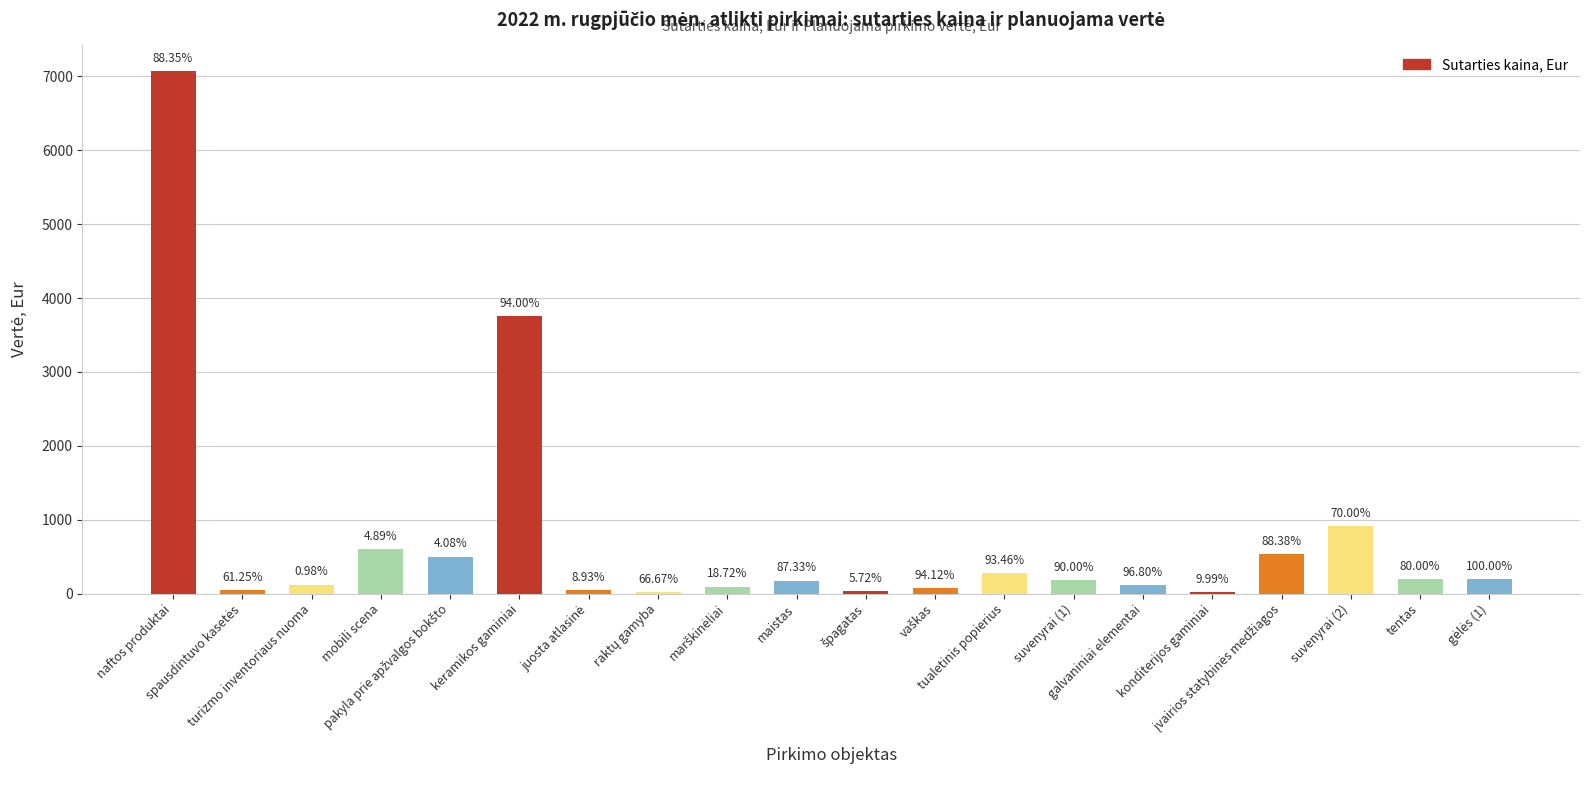

Are the bars horizontal?

No